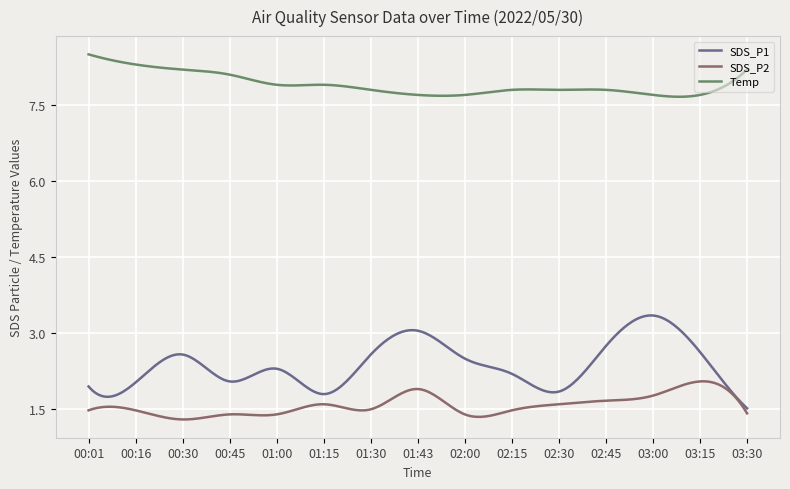

Which series has the largest range (max minus min)?

SDS_P1